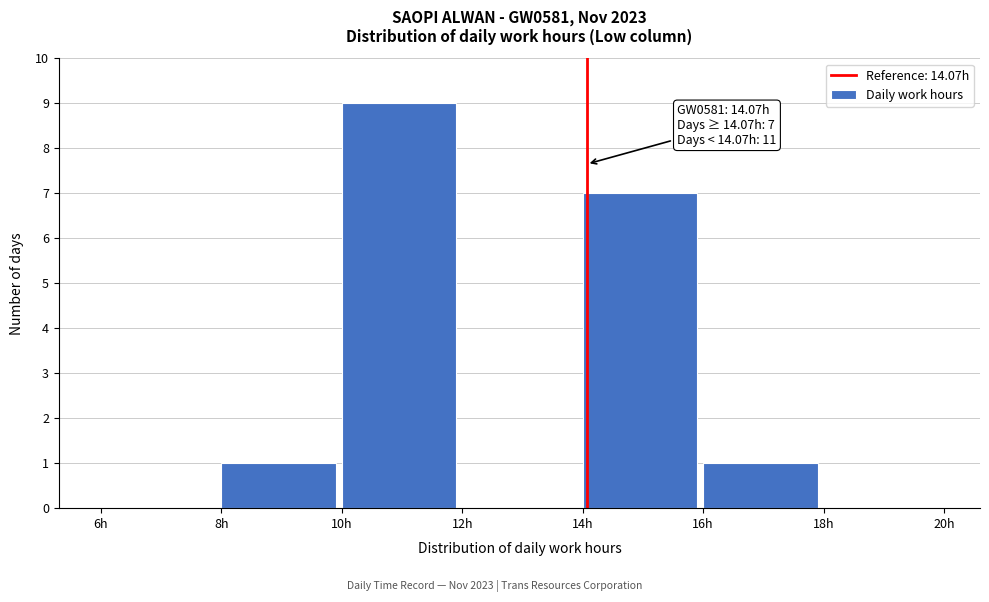

Which range on the x-axis has the tallest bar?

10 to 12